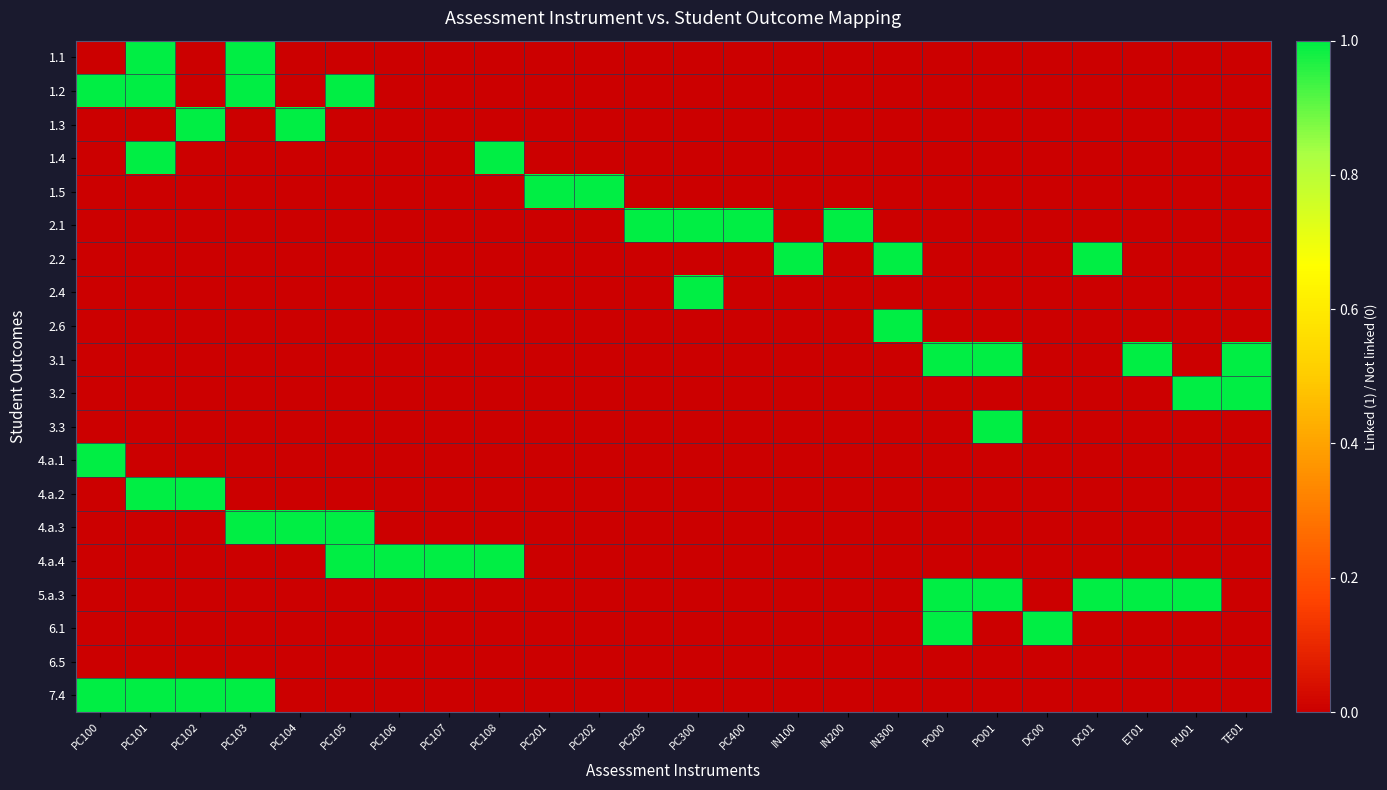

Rank the series by their maximum value, from highest to lowest.

1.1, 1.2, 1.3, 1.4, 1.5, 2.1, 2.2, 2.4, 2.6, 3.1, 3.2, 3.3, 4.a.1, 4.a.2, 4.a.3, 4.a.4, 5.a.3, 6.1, 7.4, 6.5